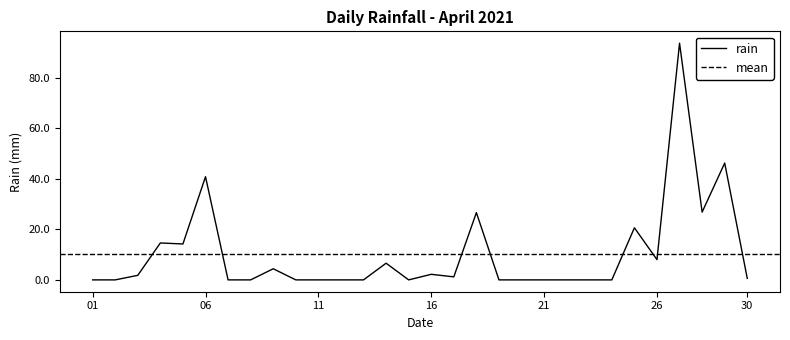

What value does the data have at 2021-04-28?

26.8